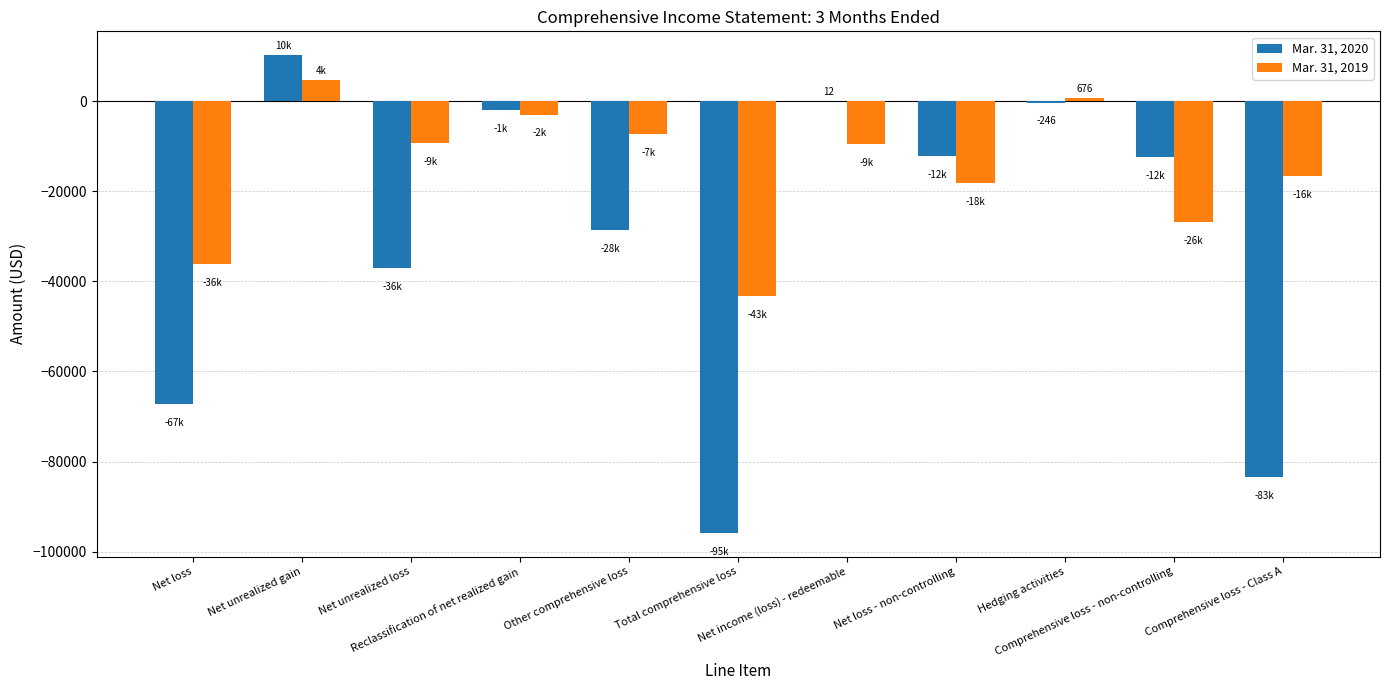

How many distinct data groups are displayed?

2